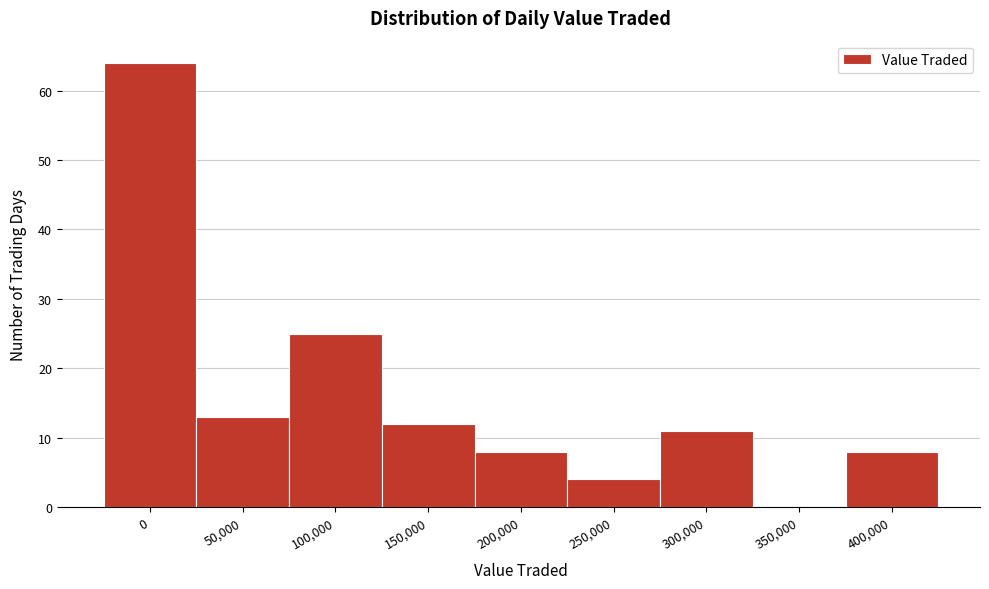

Reading left to right, list all the values displayed in this chart.

0=64	50,000=13	100,000=25	150,000=12	200,000=8	250,000=4	300,000=11	350,000=0	400,000=8